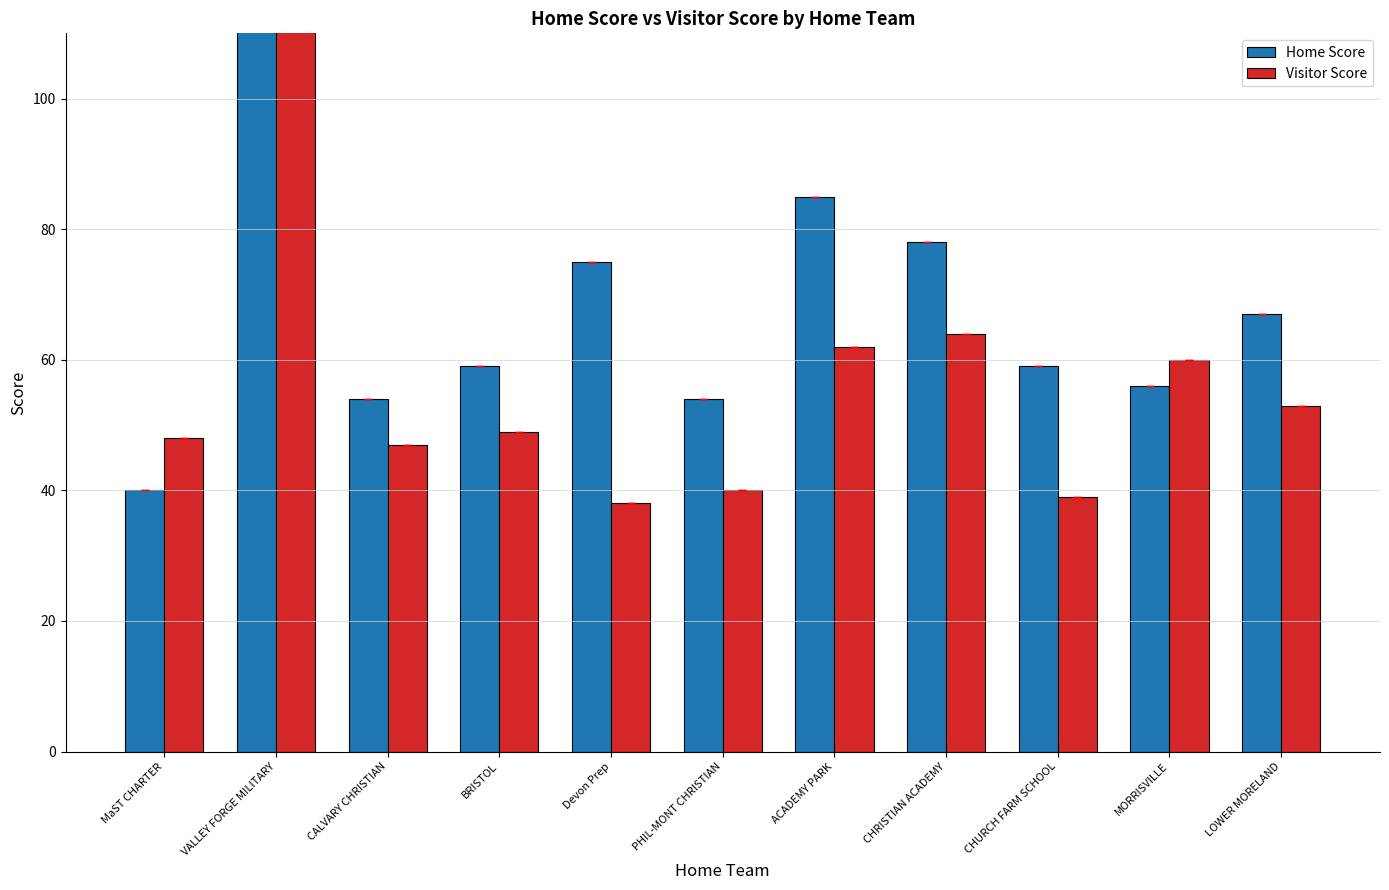

What is the label of the 11th bar from the right?

MaST CHARTER